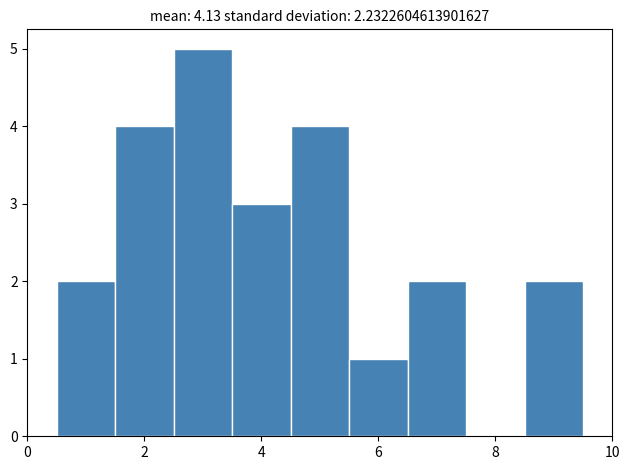

Reading left to right, list every bar in this chart as the range it spans on the x-axis followed by its height. Neither the bar edges nor the heights are printed on the chart, so give them approximately, as read against the axes.

0.5 to 1.5: 2
1.5 to 2.5: 4
2.5 to 3.5: 5
3.5 to 4.5: 3
4.5 to 5.5: 4
5.5 to 6.5: 1
6.5 to 7.5: 2
7.5 to 8.5: 0
8.5 to 9.5: 2